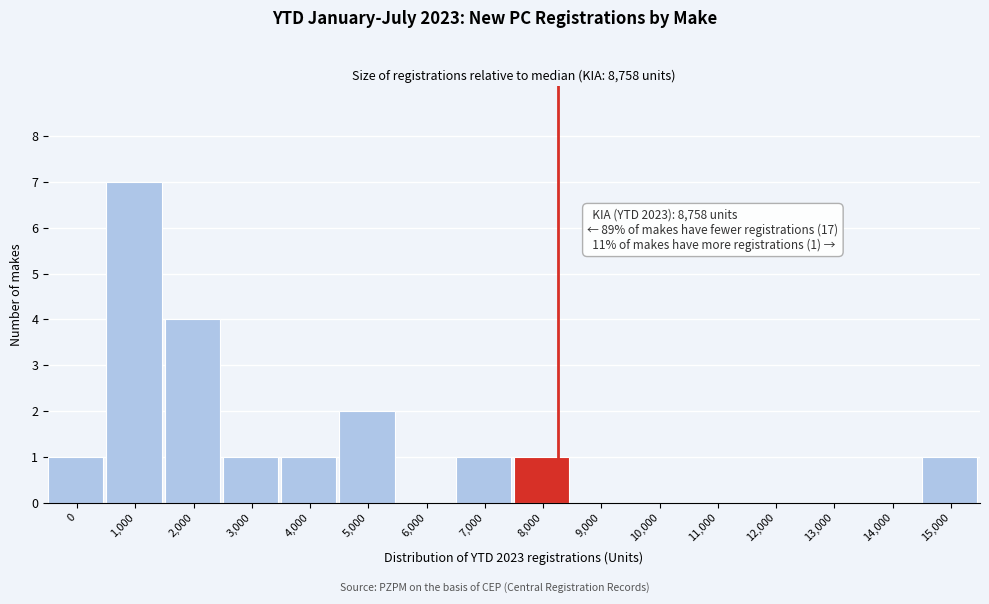

Reading left to right, extract all data points from this chart.

0=1	1,000=7	2,000=4	3,000=1	4,000=1	5,000=2	6,000=0	7,000=1	8,000=1	9,000=0	10,000=0	11,000=0	12,000=0	13,000=0	14,000=0	15,000=1